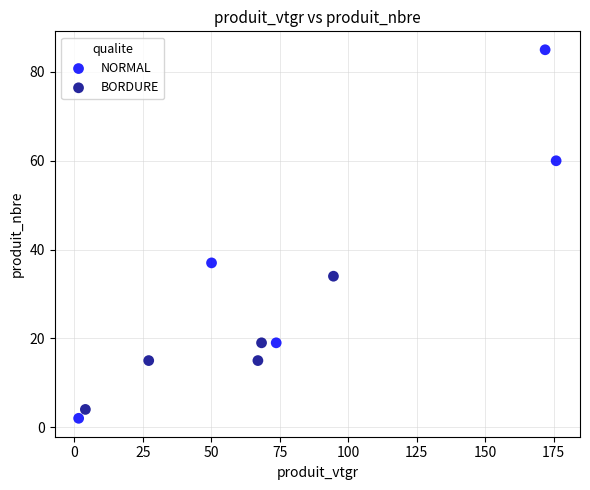

Which series contains the lowest Y value?

NORMAL